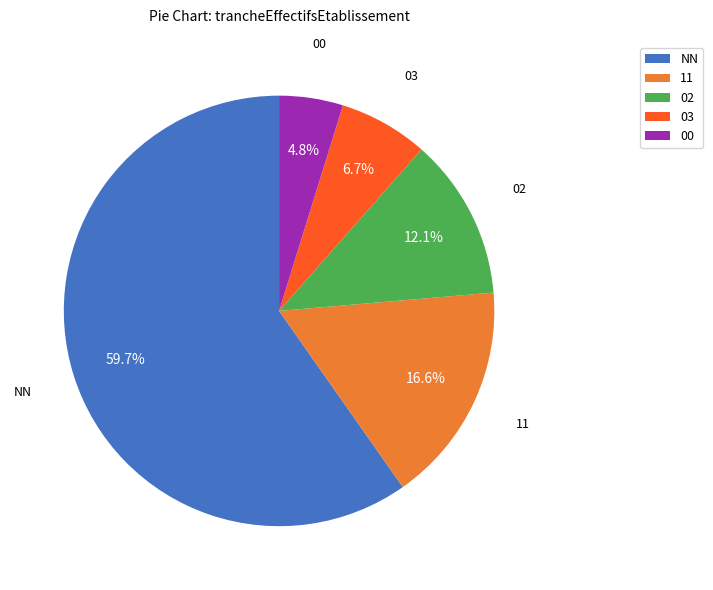

Is it true that 02 is 12% of the pie?

True